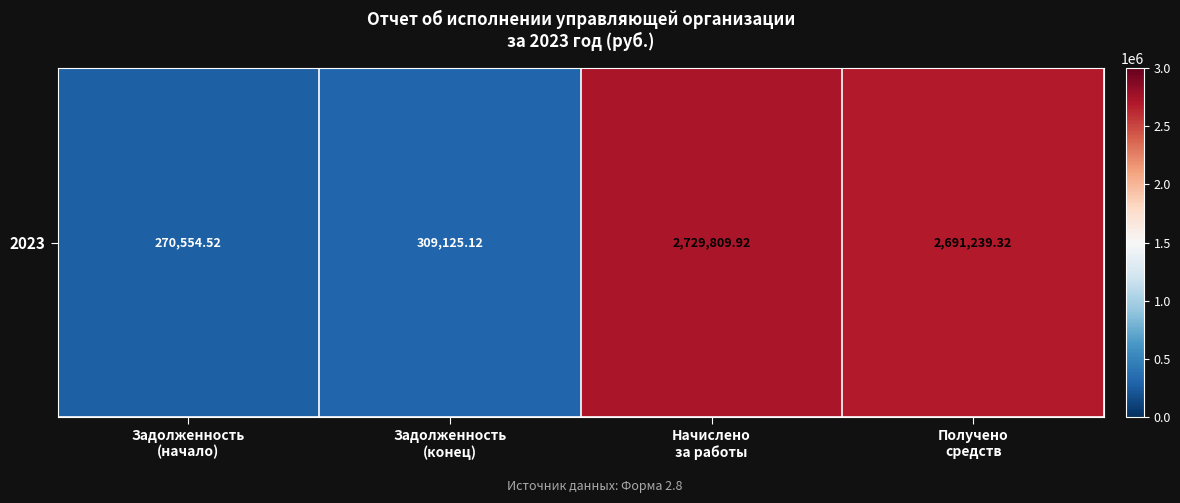

What is the change in value from Задолженность
(конец) to Начислено
за работы?

+2420684.8